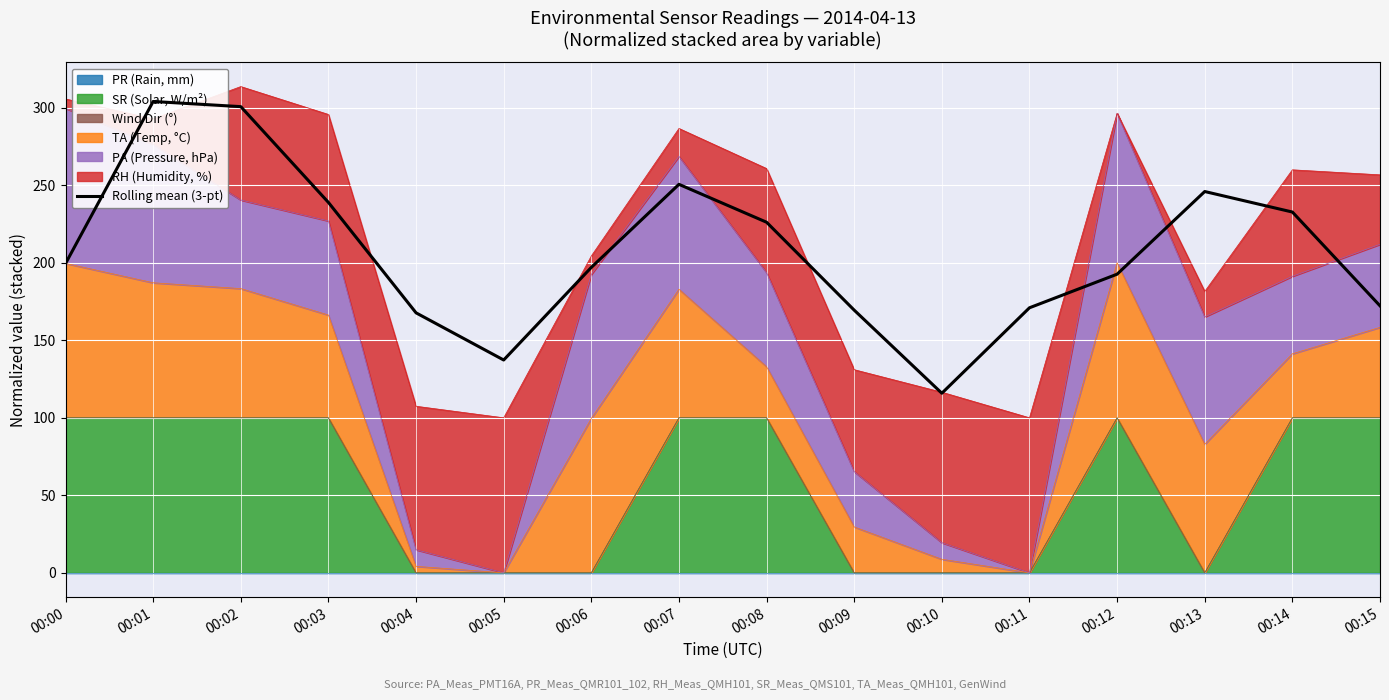

What is the sum of all values?

3321.9